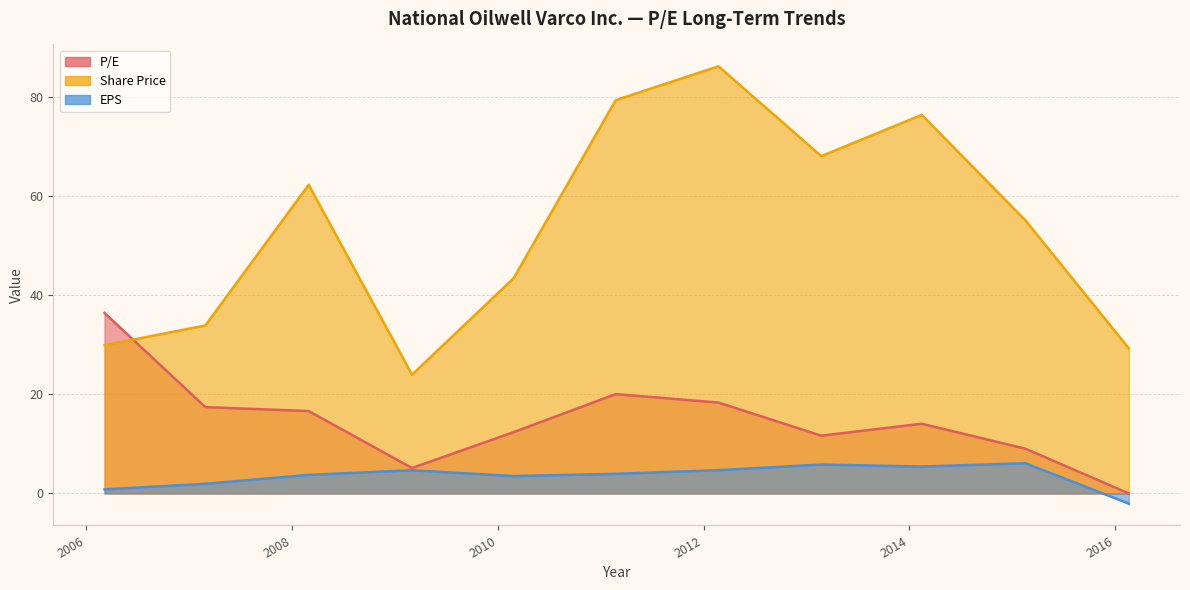

What is the sum of all EPS values?

38.7